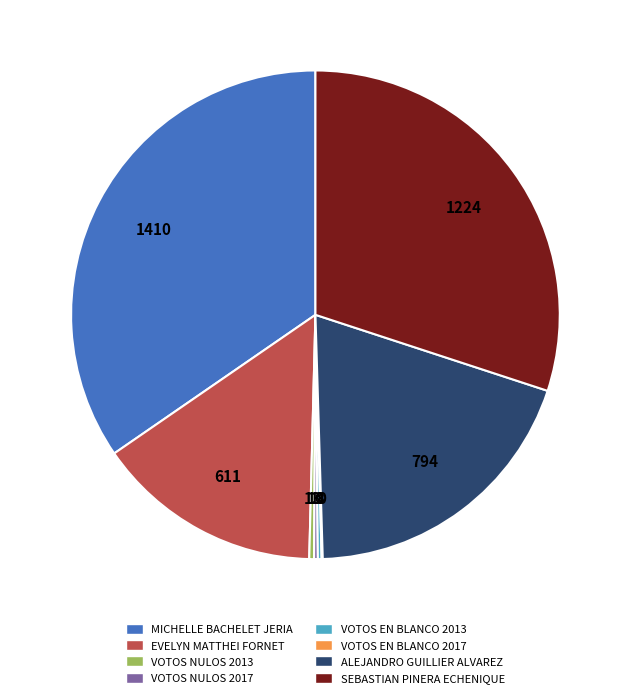

Does VOTOS NULOS 2013 account for over 50% of the chart?

No